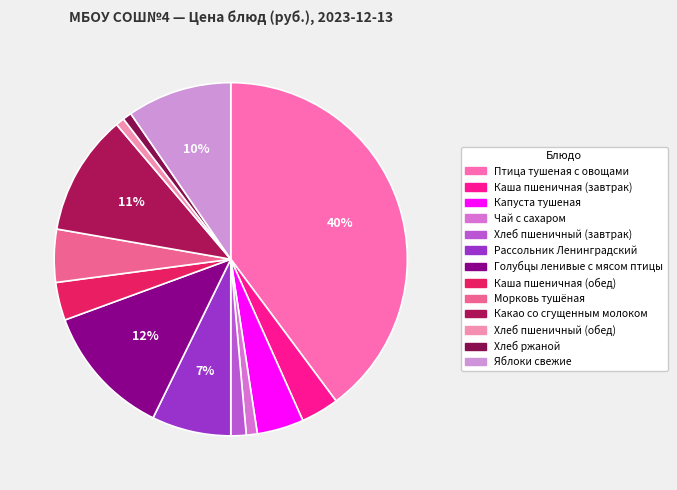

Approximately how many times larger is the value at Какао со сгущенным молоком compared to Хлеб пшеничный (завтрак)?

7.9